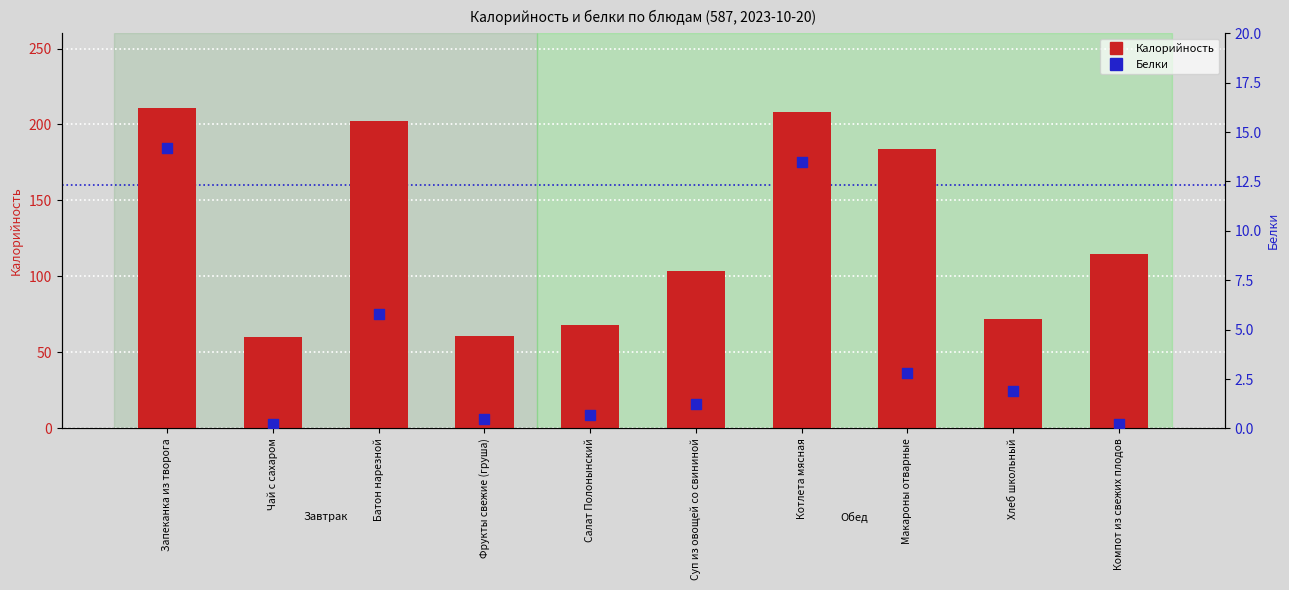

At how many categories does at least one series exceed 120?

4